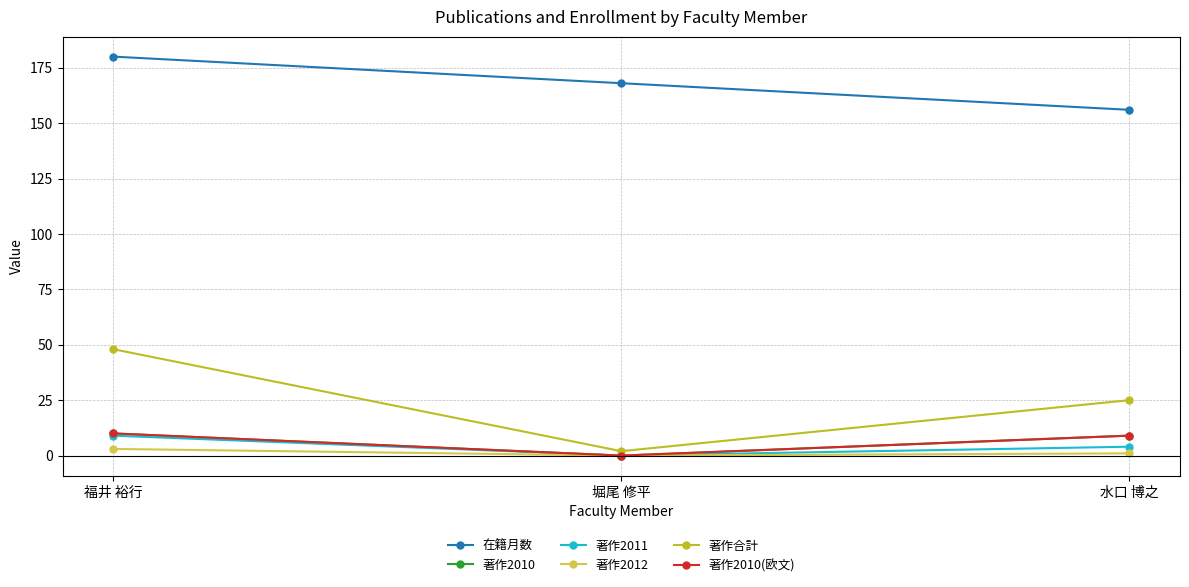

Is the value of 著作2010 at 水口 博之 greater than the value of 著作2011 at 福井 裕行?

No